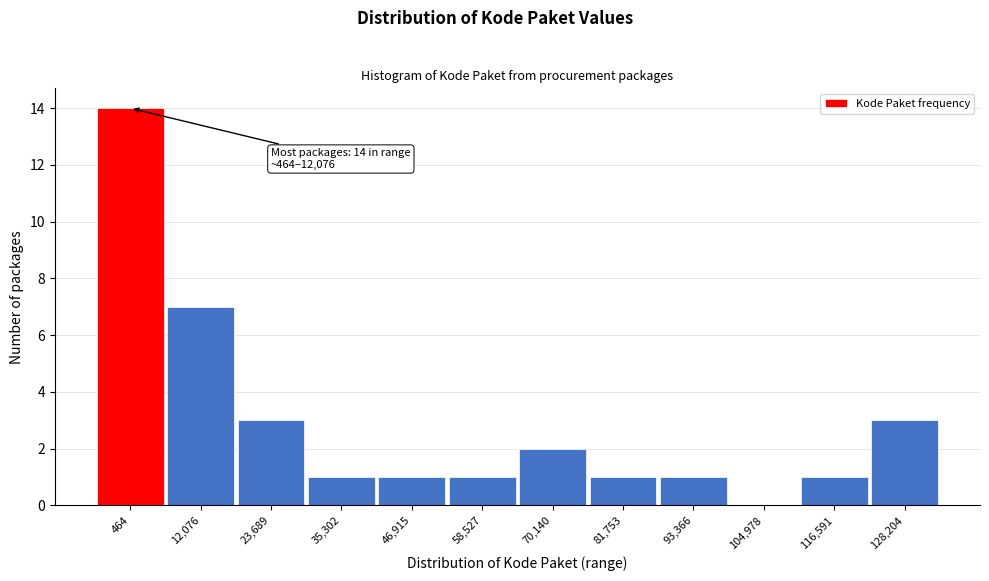

Reading left to right, extract all data points from this chart.

464=14	12,076=7	23,689=3	35,302=1	46,915=1	58,527=1	70,140=2	81,753=1	93,366=1	104,978=0	116,591=1	128,204=3